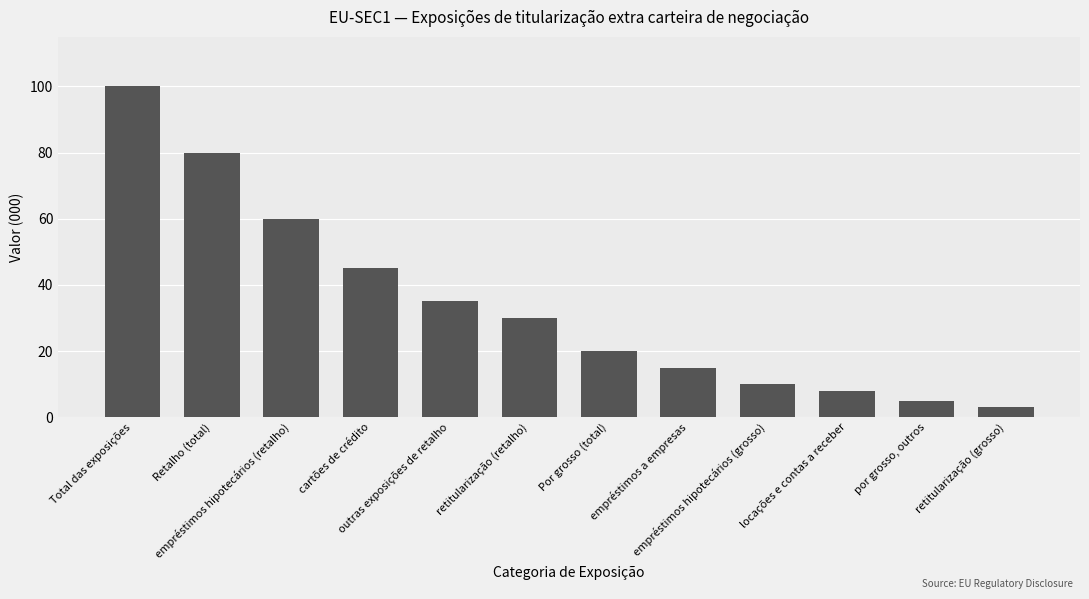

What is the label of the 5th bar from the left?

outras exposições de retalho